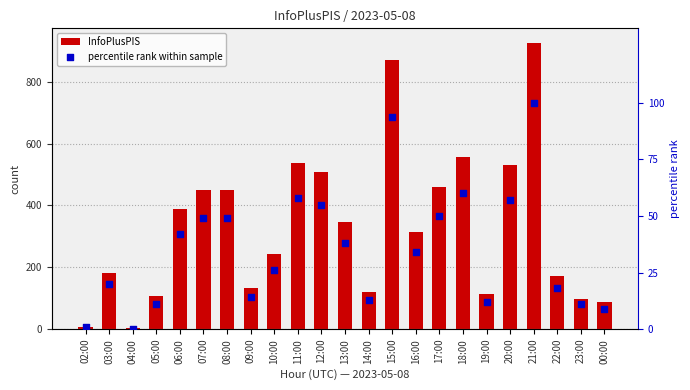

Which series reaches the maximum Y coordinate?

InfoPlusPIS